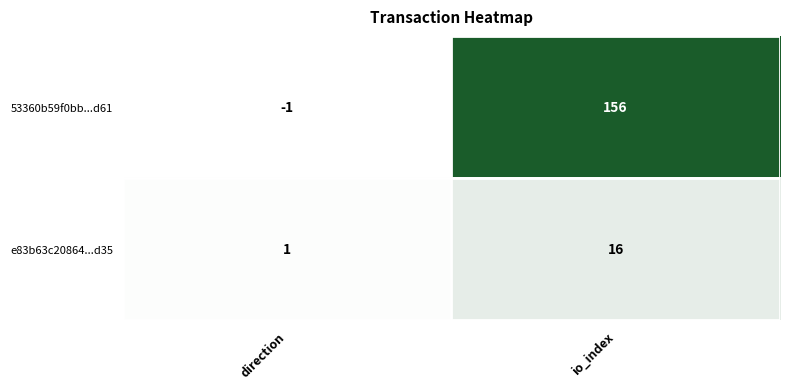

The value of e83b63c20864...d35 at io_index is 16. True or false?

True